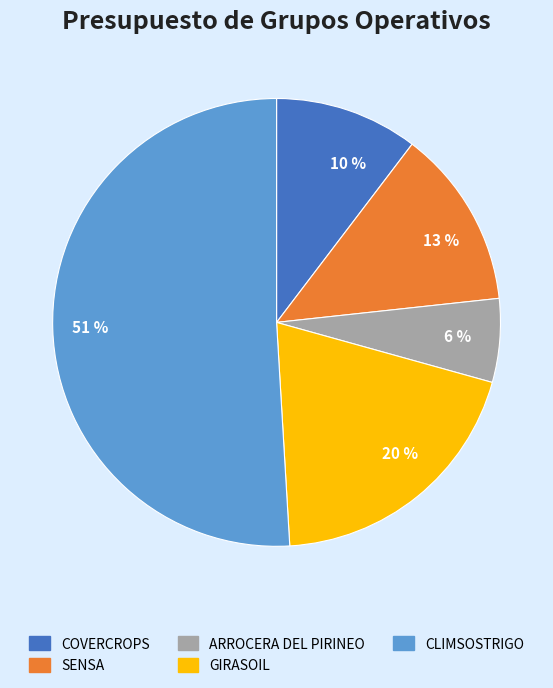

Between 51 % and 6 %, which is larger?

51 %